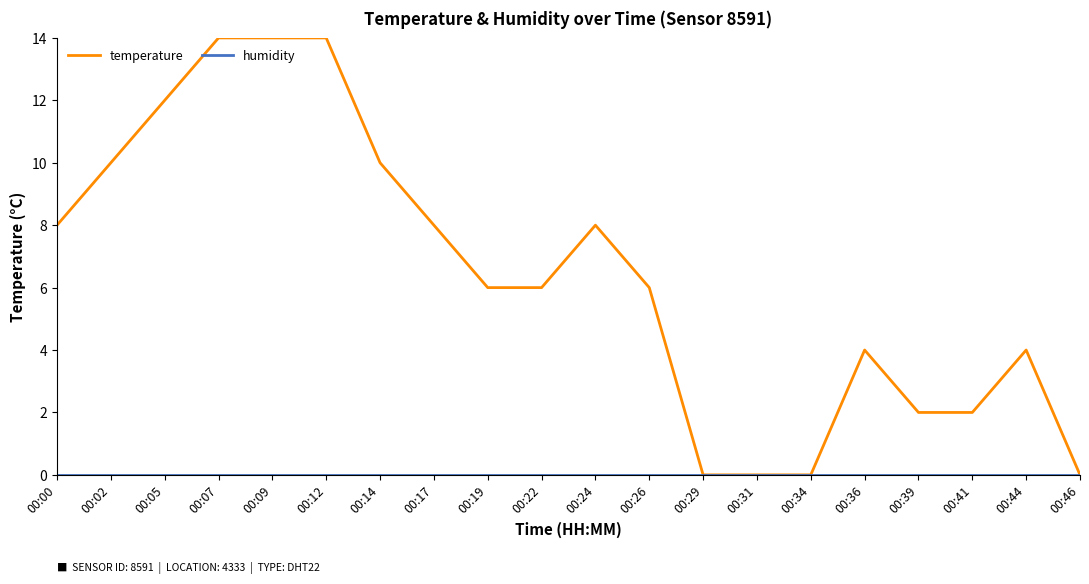

Is it true that temperature equals 6.6 at 00:07?

False